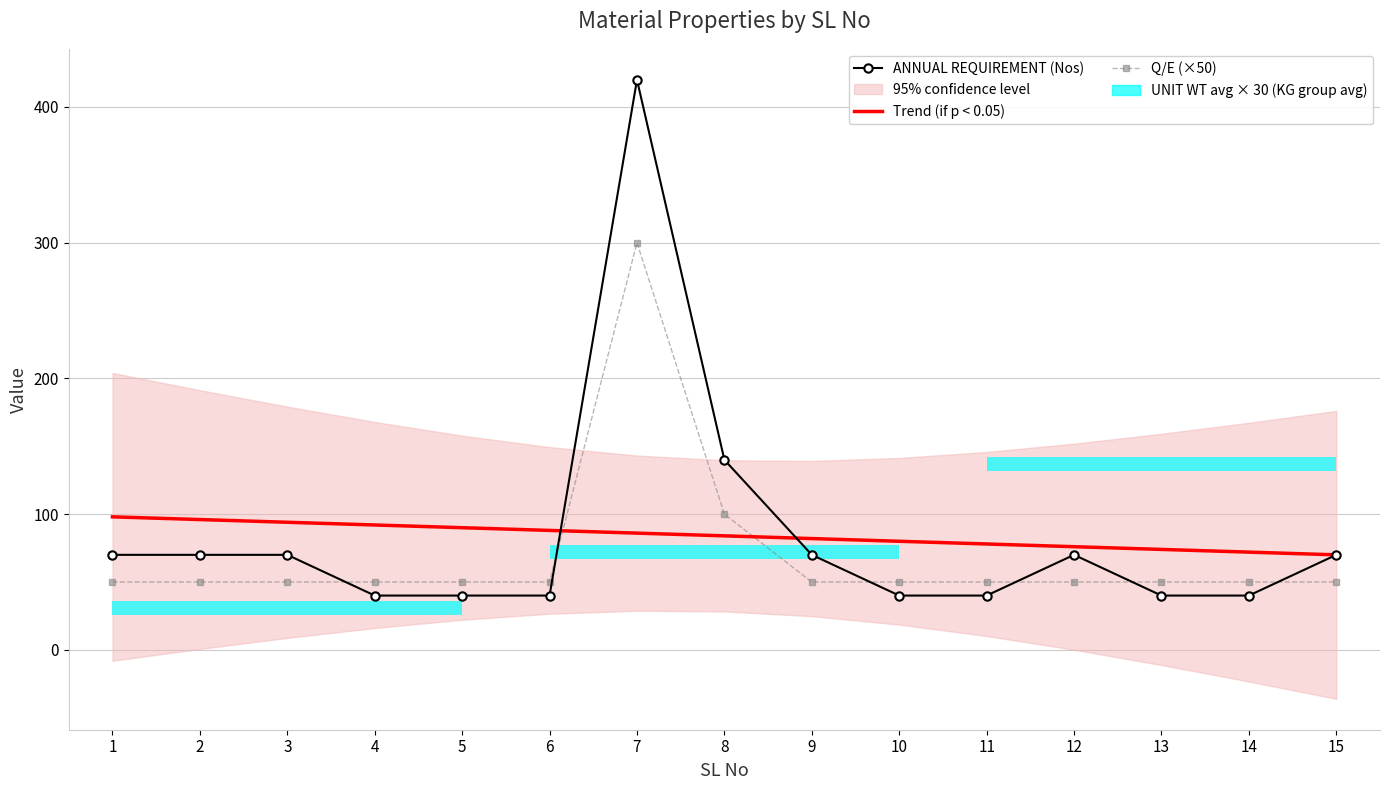

Does the chart have visible grid lines?

Yes